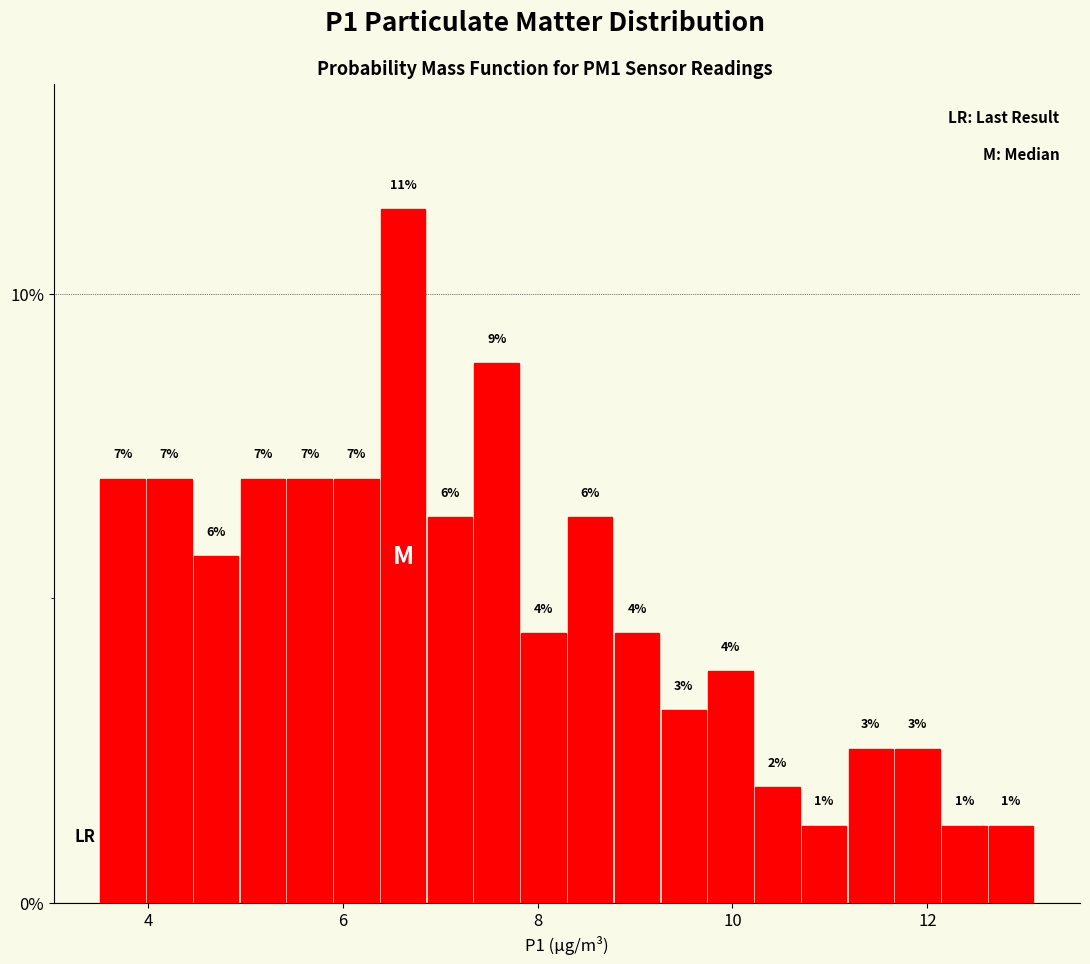

Read against the x-axis, roughly where is the centre of the tallest bar?

6.6